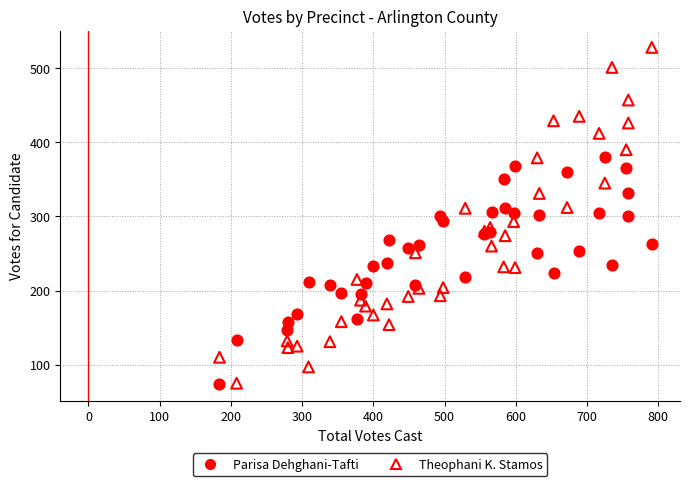

Which series has the widest spread of Y values?

Theophani K. Stamos